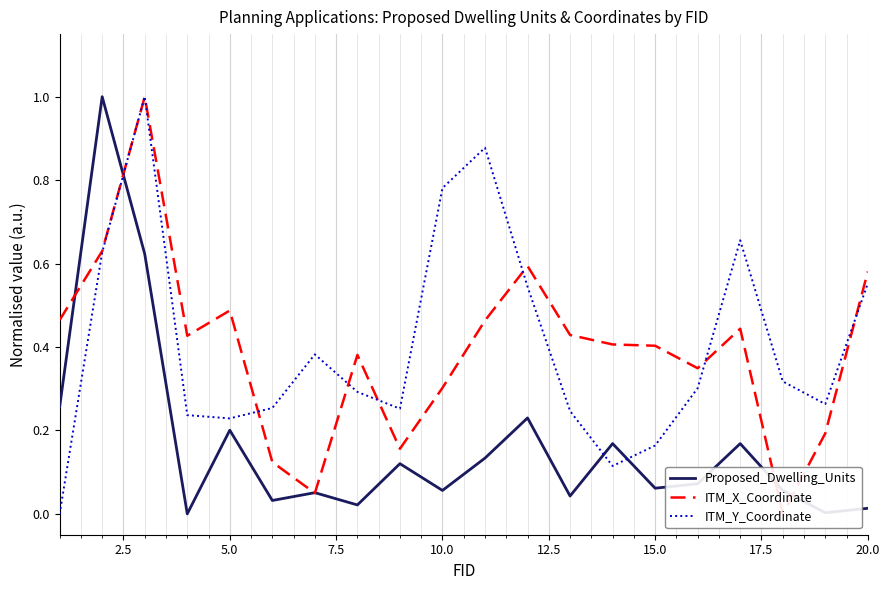

True or false: Proposed_Dwelling_Units and ITM_Y_Coordinate intersect in this chart.

True